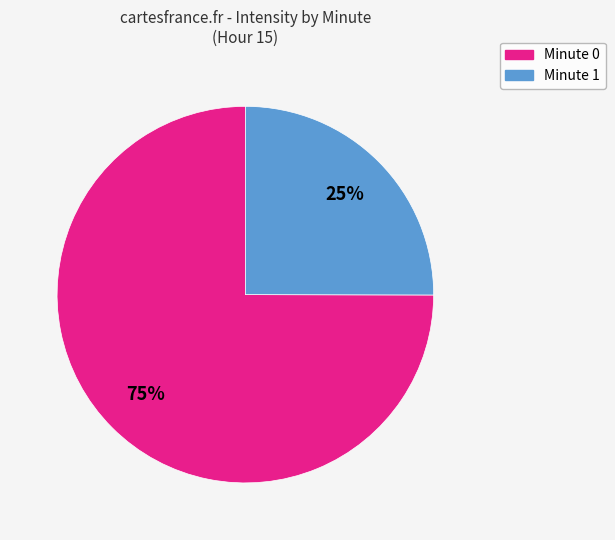

Combined, do Minute 1 and Minute 0 account for over 50%?

Yes